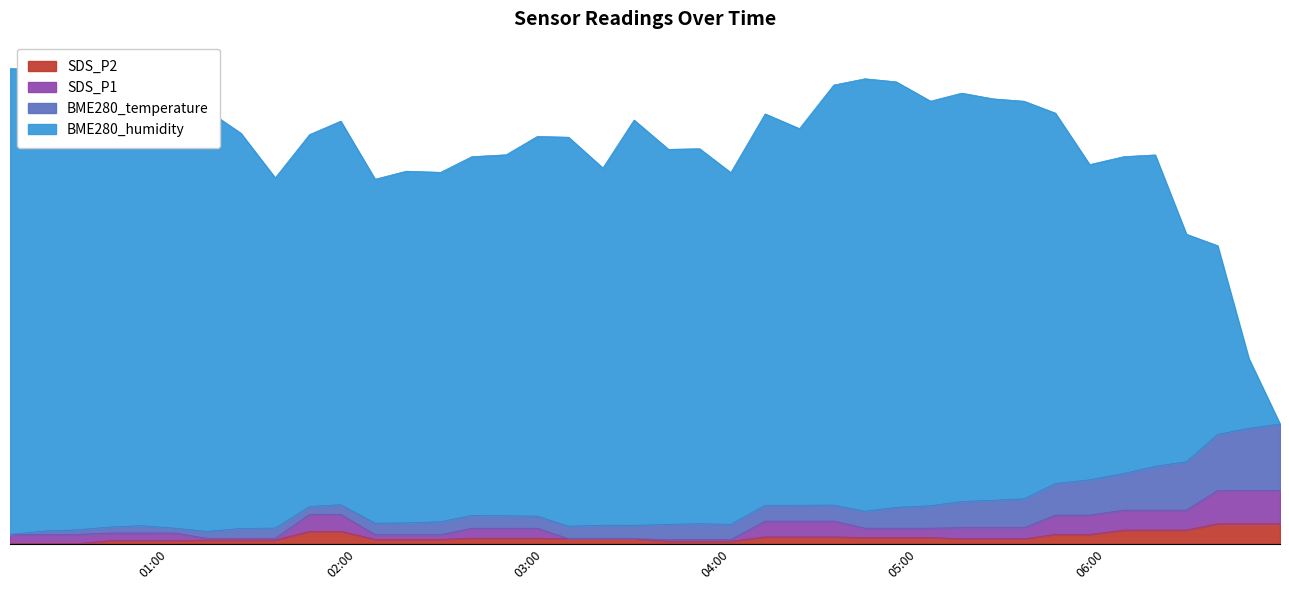

What is the difference between the second highest and minimum values in the SDS_P2 series?

3.0